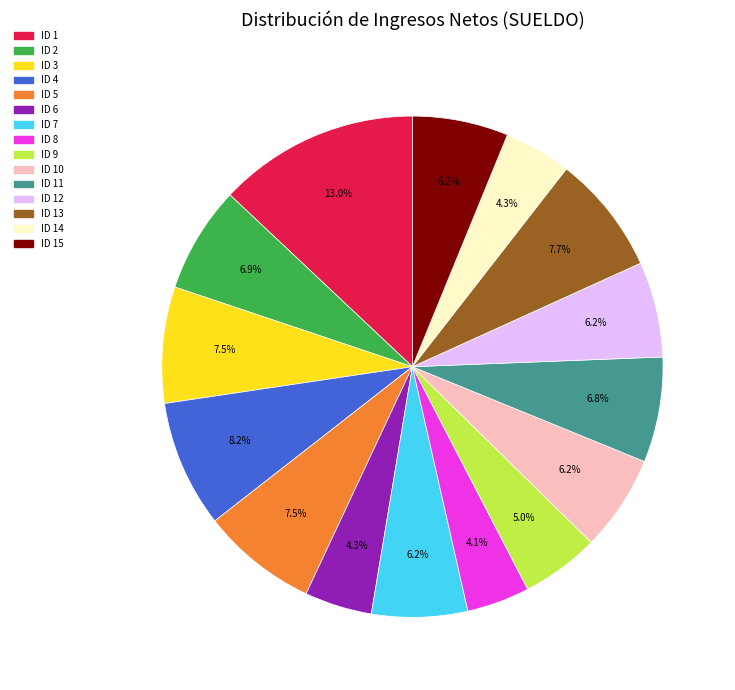

Count the number of slices in the pie.

15